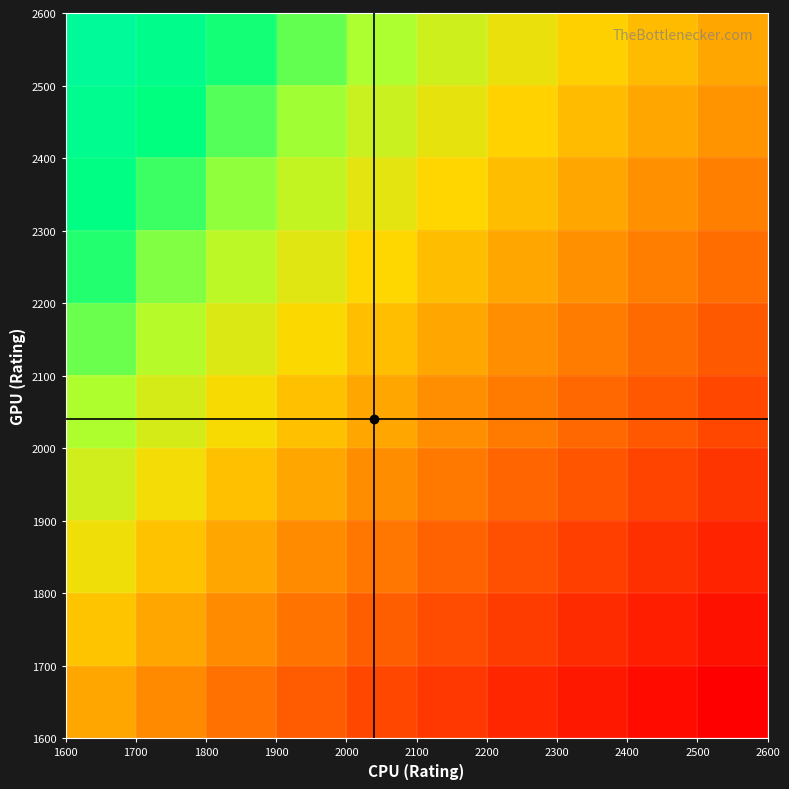

How many categories are shown in the chart?

10